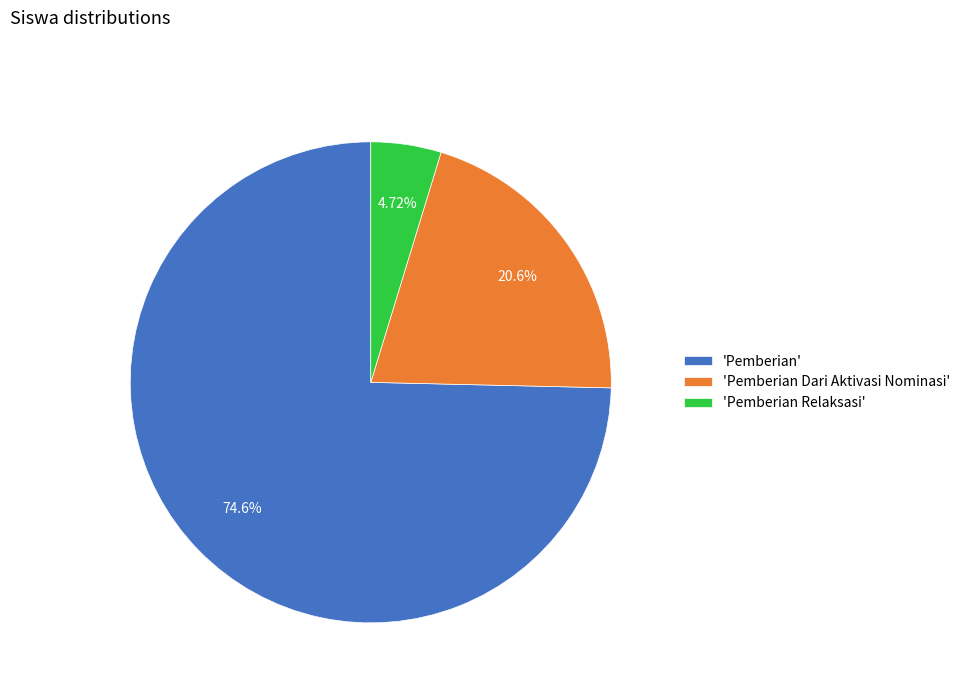

Is the sum of 'Pemberian Dari Aktivasi Nominasi' and 'Pemberian' greater than half?

Yes